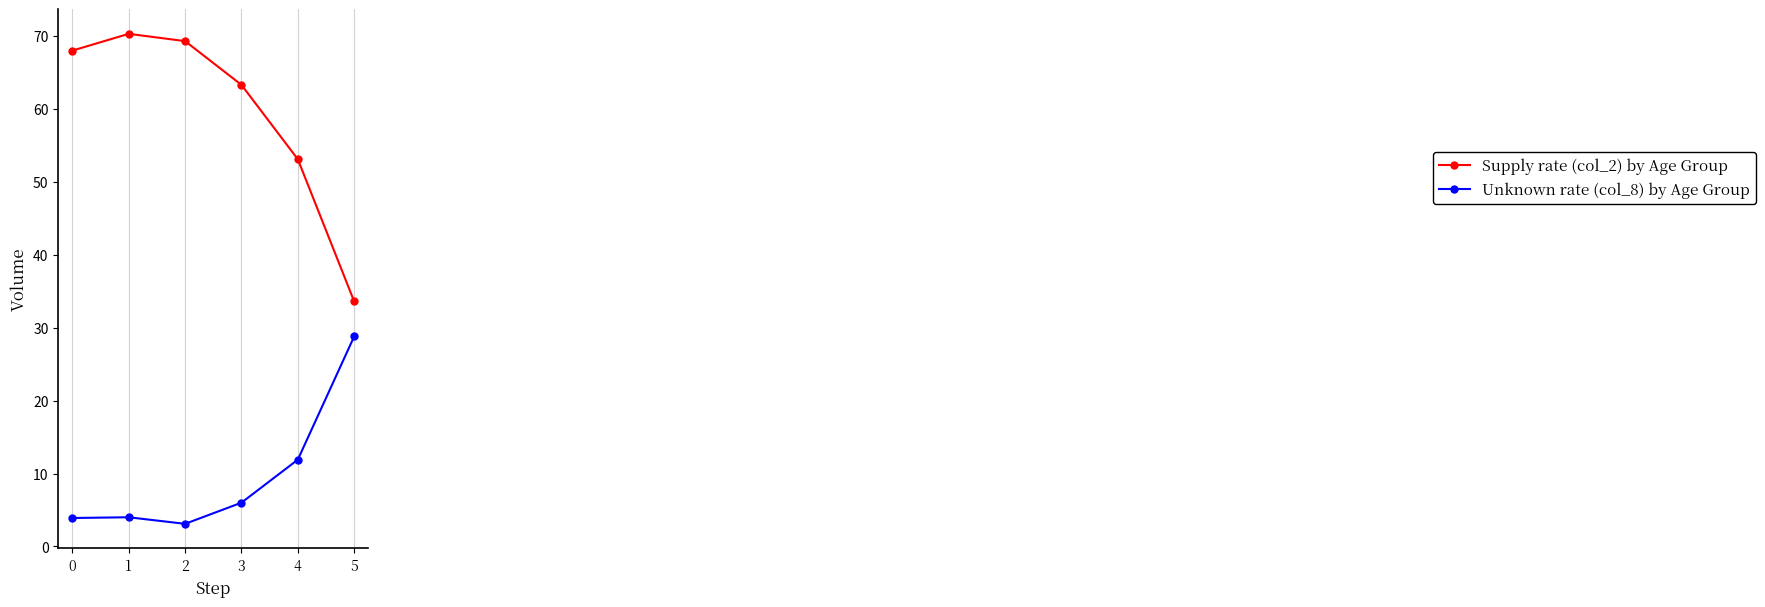

What is the total value across all series at 3?

69.3